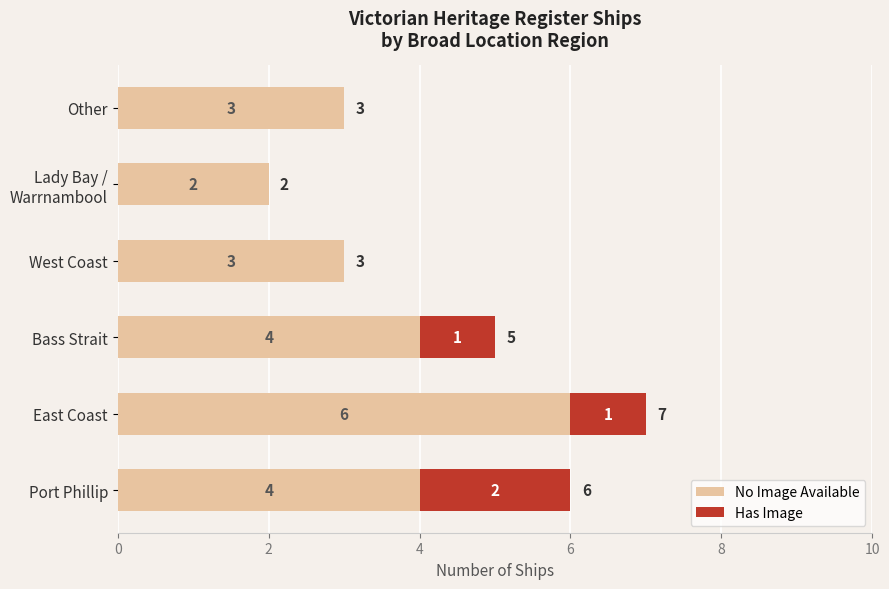

What is the total value across all series at Bass Strait?

5